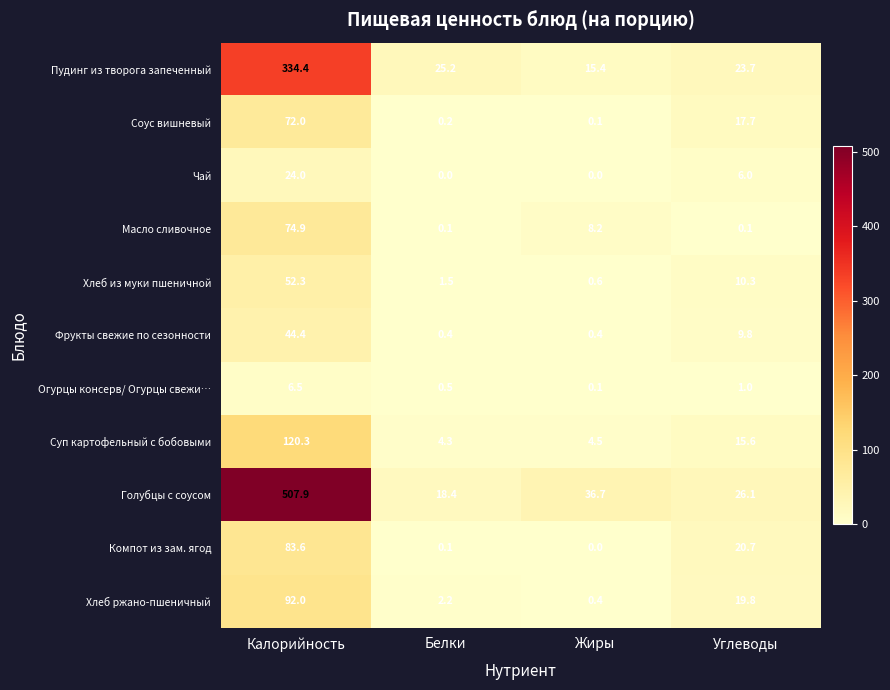

True or false: Чай has a value of 6.0 at Углеводы.

True